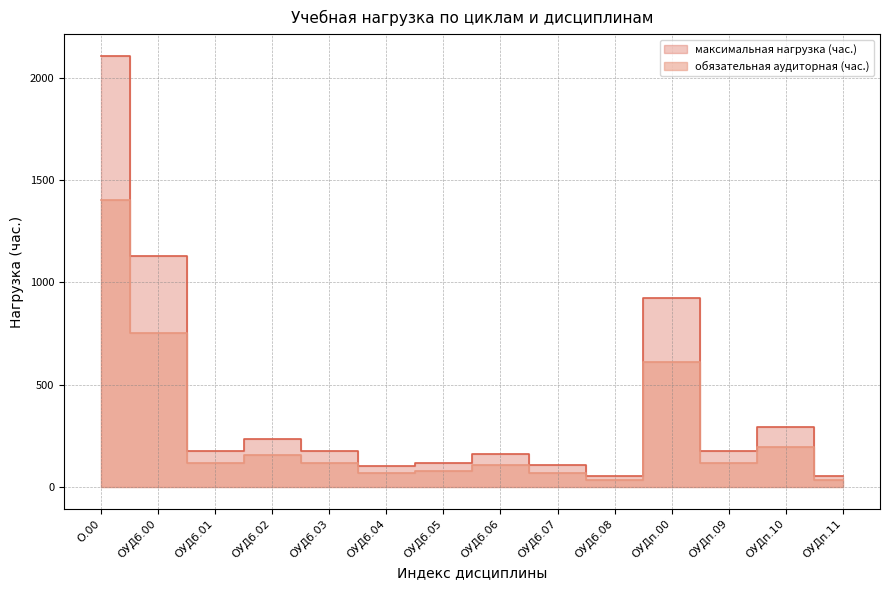

How many values in the обязательная аудиторная (час.) series exceed 117?

5